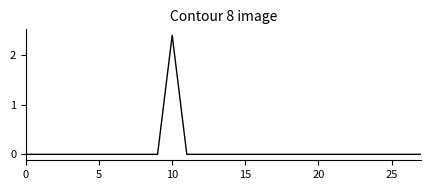

How many series are shown in this chart?

1